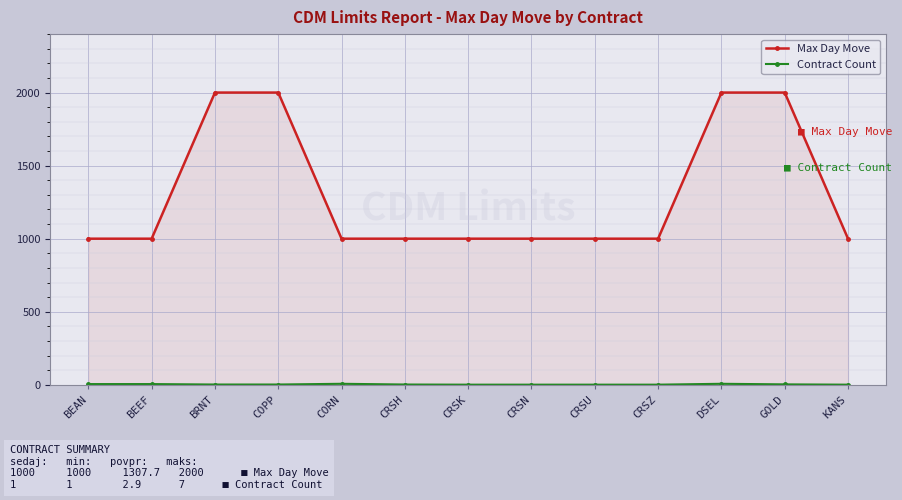

Is it true that Max Day Move equals 1000 at CRSK?

True